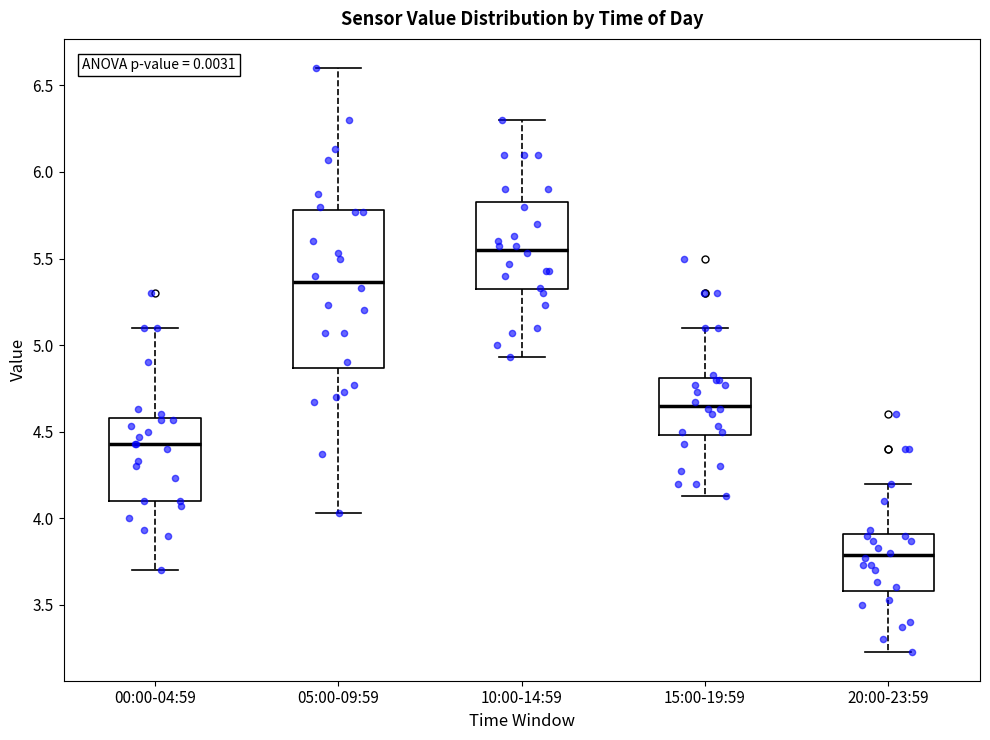

Reading left to right, read every box against the y-axis: the position of its median line, the range the box covers, and the ends of its whiskers. The values are not printed on the chart, so give them approximately, as read against the axis.

00:00-04:59: median 4.45, box 4.10 to 4.60, whiskers 3.70 to 5.10
05:00-09:59: median 5.35, box 4.85 to 5.80, whiskers 4.05 to 6.60
10:00-14:59: median 5.55, box 5.30 to 5.85, whiskers 4.95 to 6.30
15:00-19:59: median 4.65, box 4.50 to 4.80, whiskers 4.15 to 5.10
20:00-23:59: median 3.80, box 3.60 to 3.90, whiskers 3.25 to 4.20